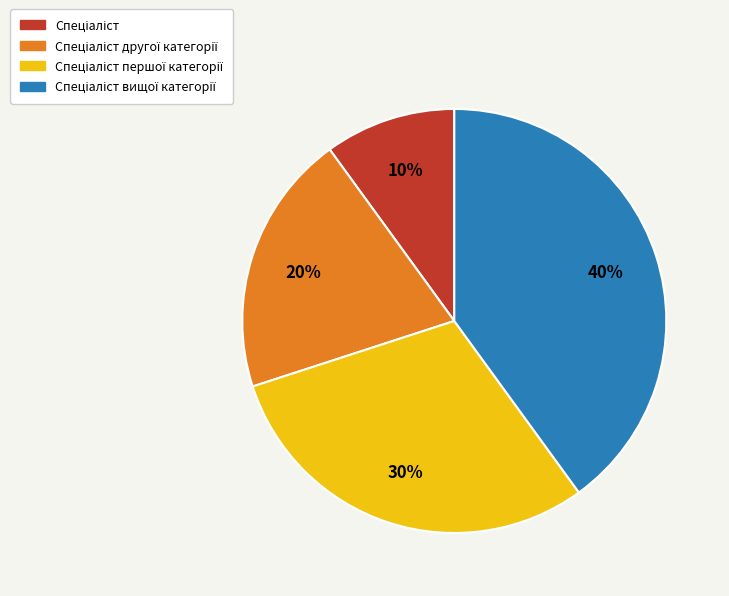

To the nearest percent, what is the difference between the largest and smallest slice percentages?

30%